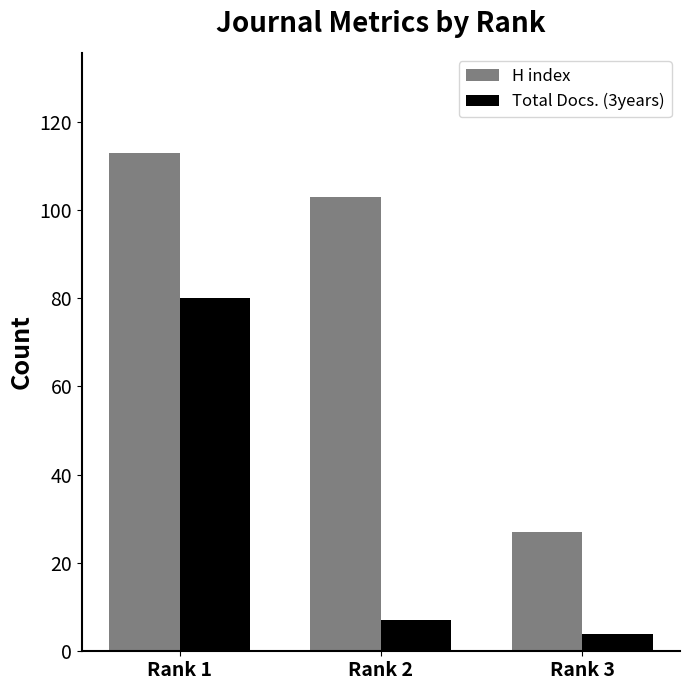

The Total Docs. (3years) series shows 28 at Rank 1. True or false?

False